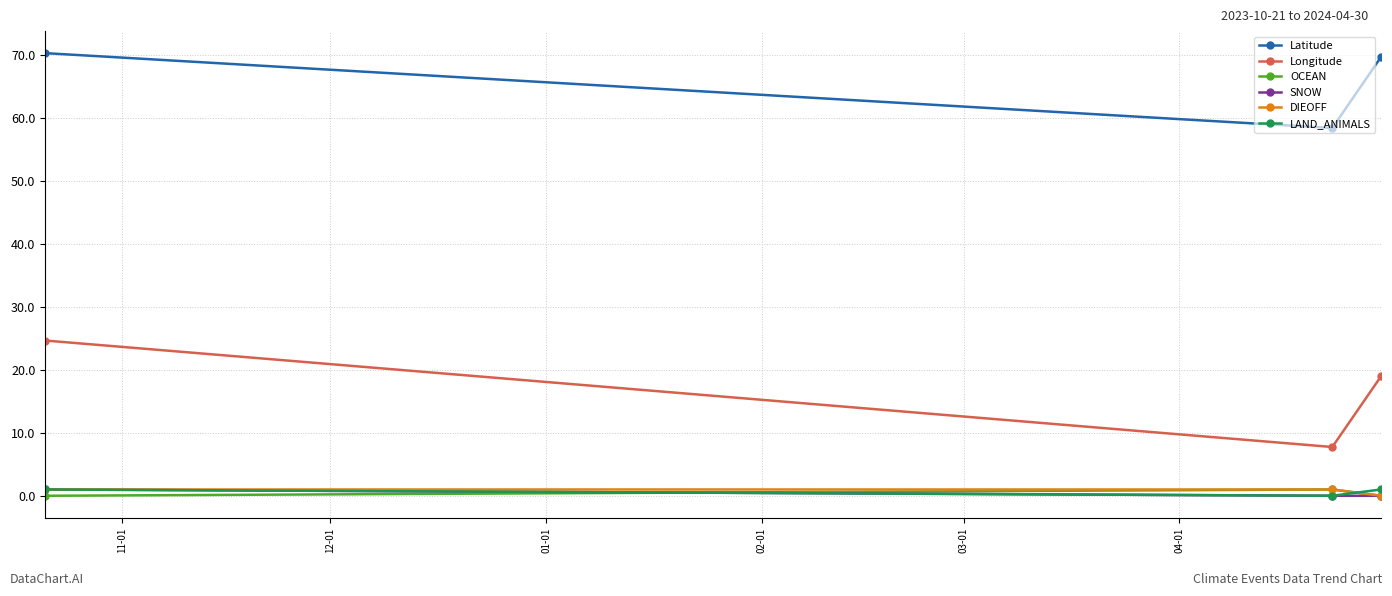

Which series has the widest spread of values?

Longitude